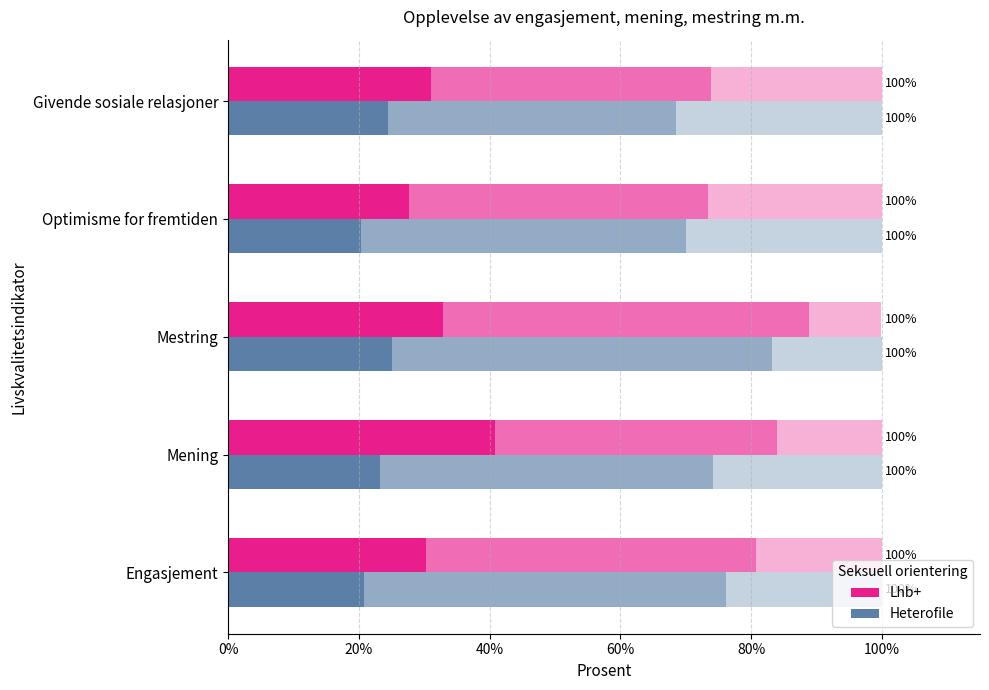

What is the sum of the Lhb+ values at Givende sosiale relasjoner and Optimisme for fremtiden?

58.8